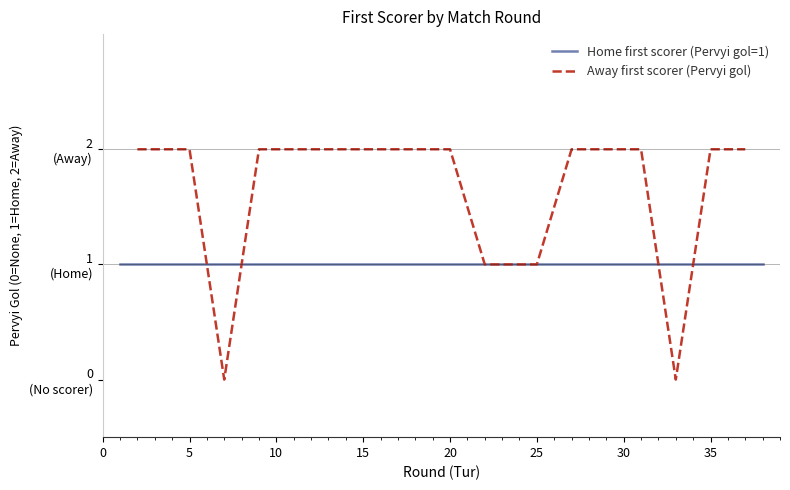

Is the value of Home first scorer (Pervyi gol=1) at 17 greater than the value of Away first scorer (Pervyi gol) at 13?

No